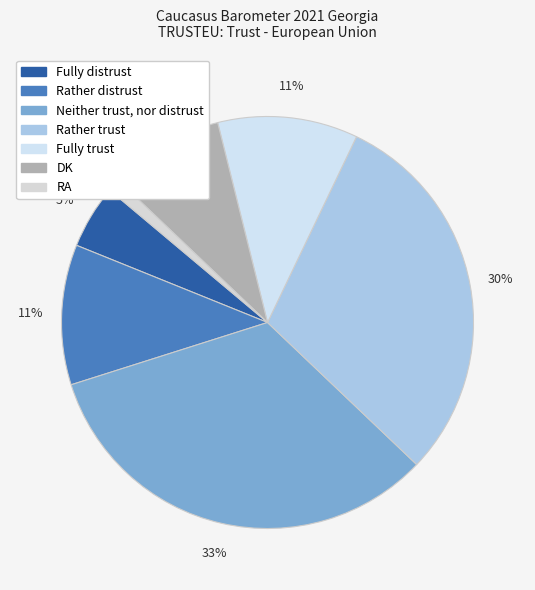

Rank the categories by value from highest to lowest.

Neither trust, nor distrust, Rather trust, Rather distrust, Fully trust, DK, Fully distrust, RA